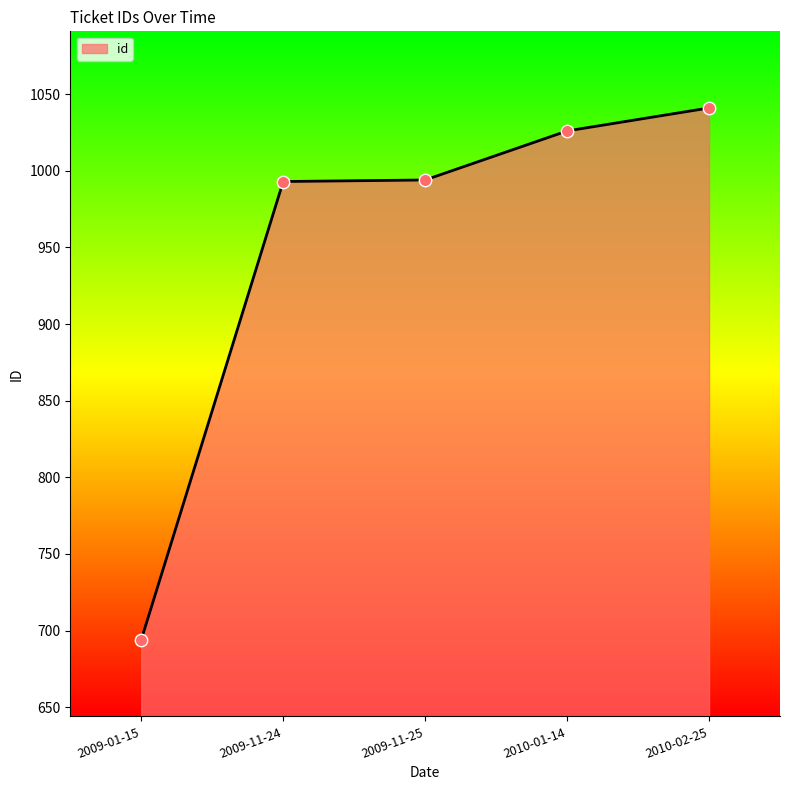

What is the change in value from 2010-01-14 to 2010-02-25?

+15